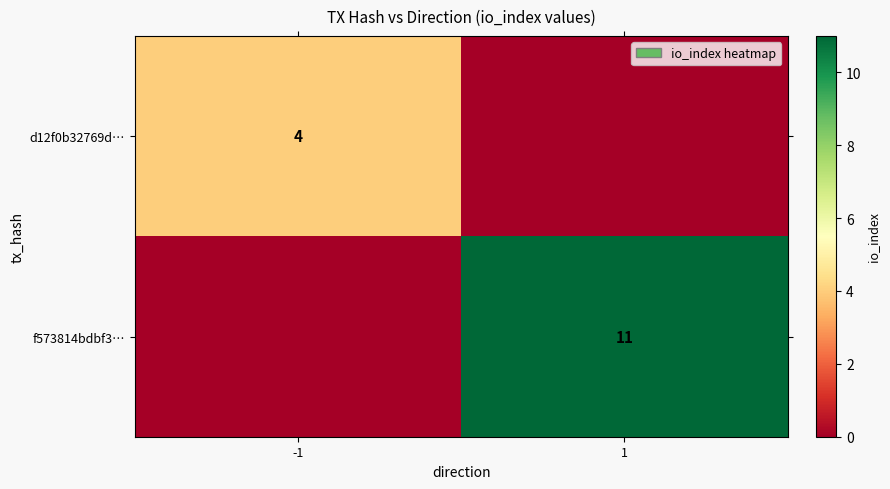

Is it true that f573814bdbf3… equals 20 at 1?

False